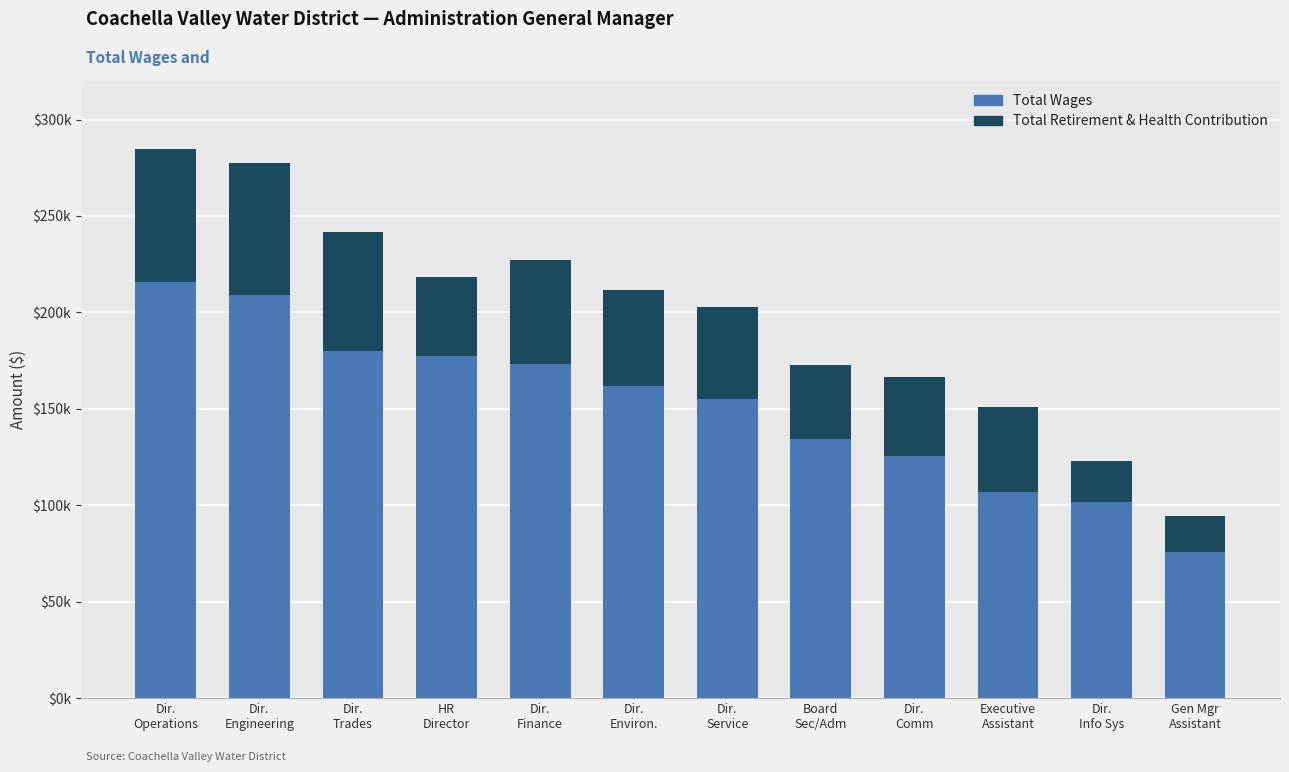

Which series has the largest range (max minus min)?

Total Wages